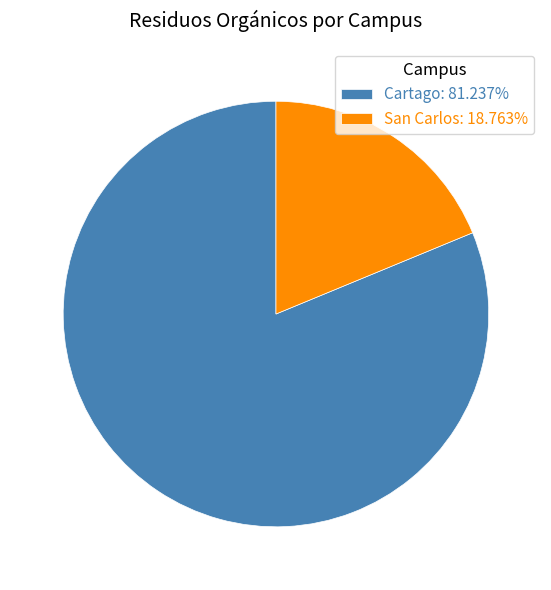

What is the largest slice in the pie chart?

Cartago